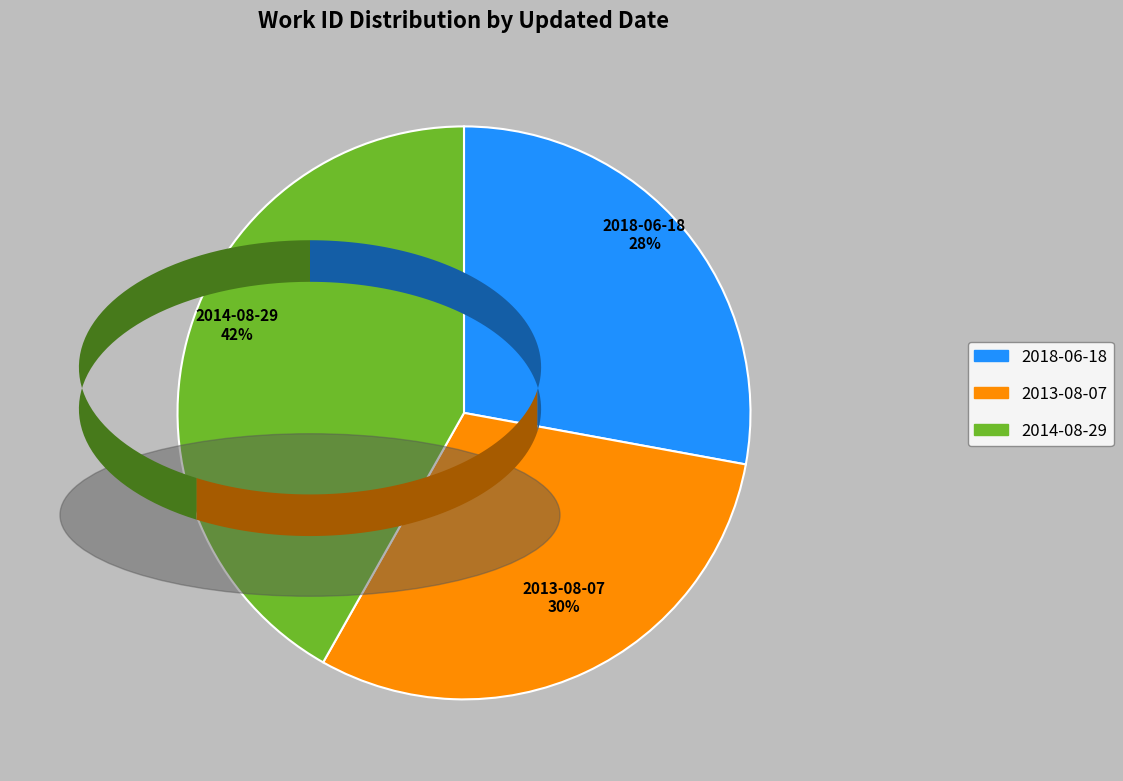

What is the smallest slice in the pie chart?

2018-06-18